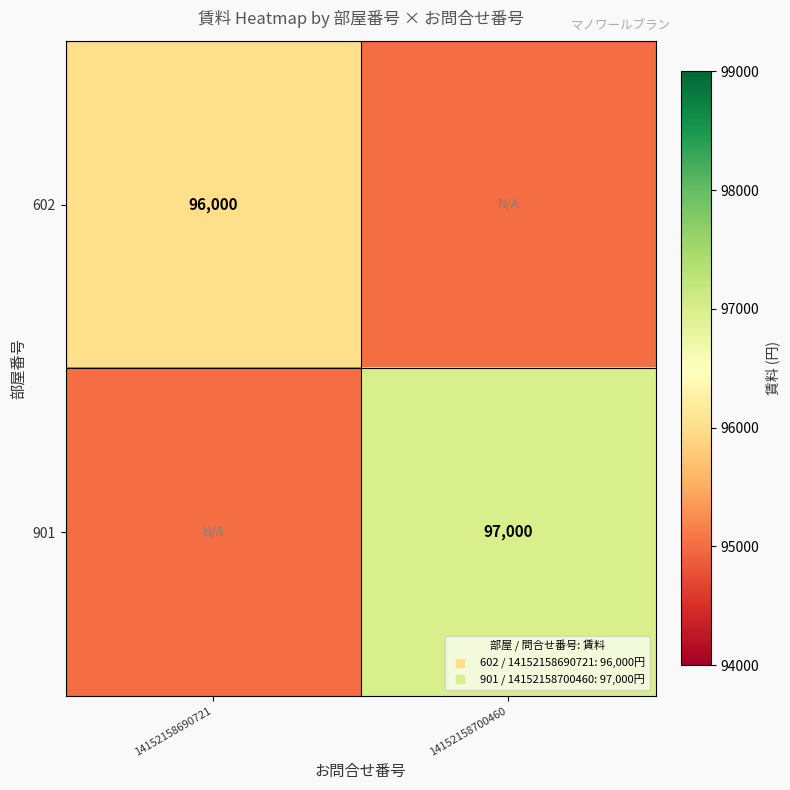

List the labels in order of 602 value, largest first.

14152158690721, 14152158700460